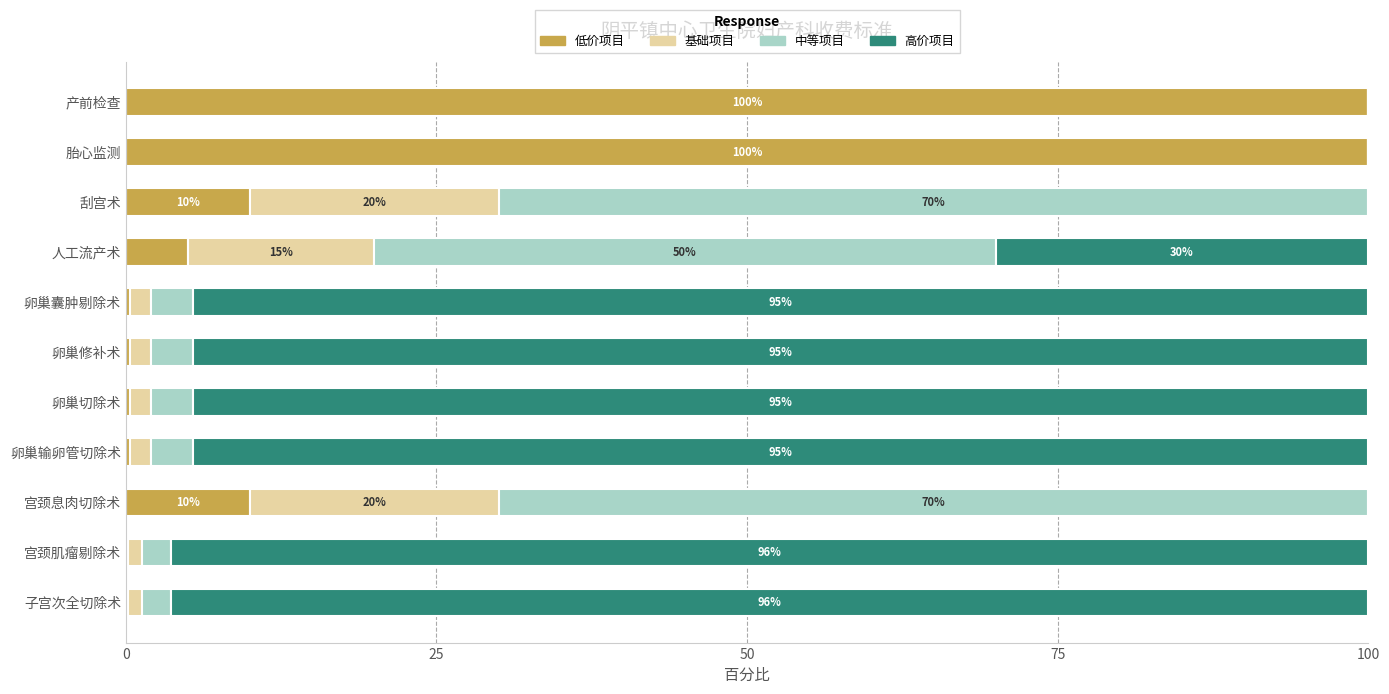

What is the total value across all series at 产前检查?

100.0